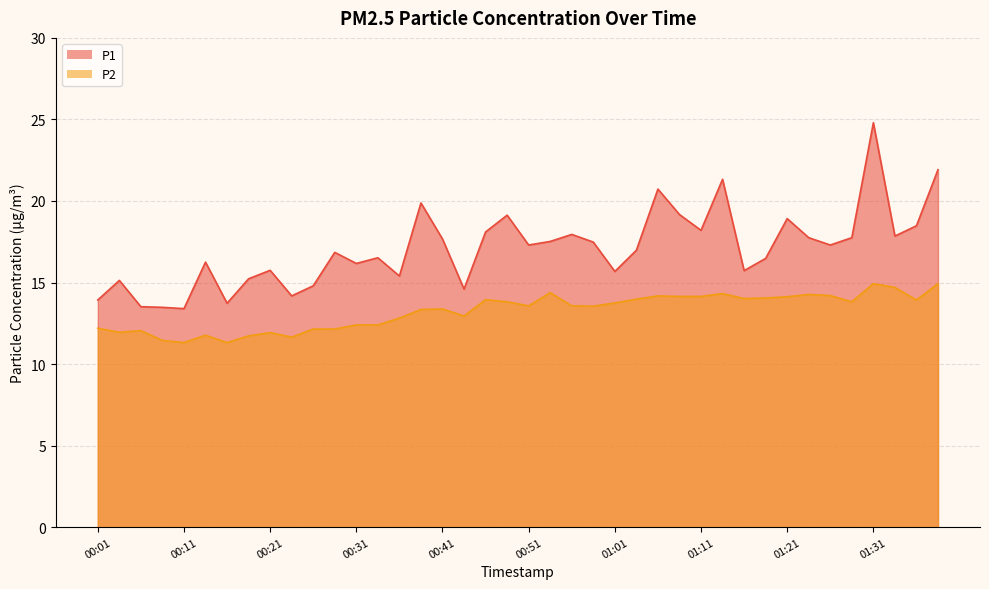

What is the sum of all P2 values?

529.3